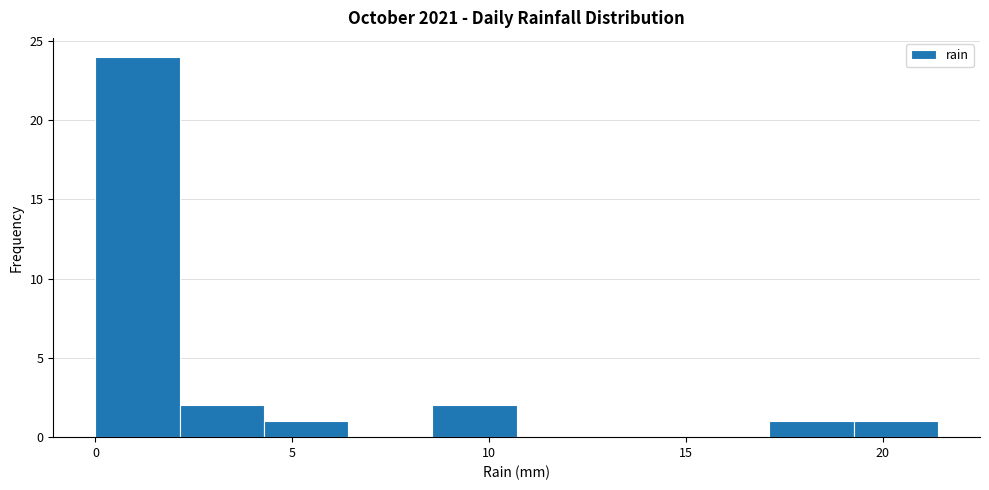

Which range on the x-axis has the tallest bar?

0.0 to 2.0